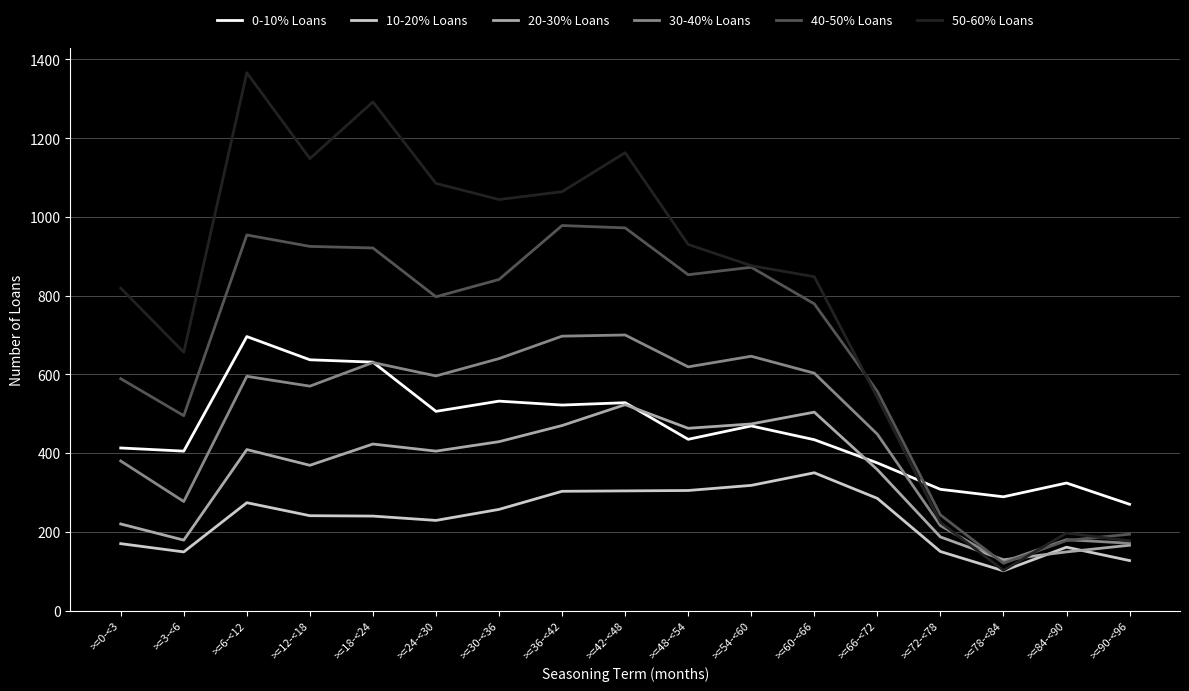

What is the spread (max minus min) of values at >=18-<24?

1052